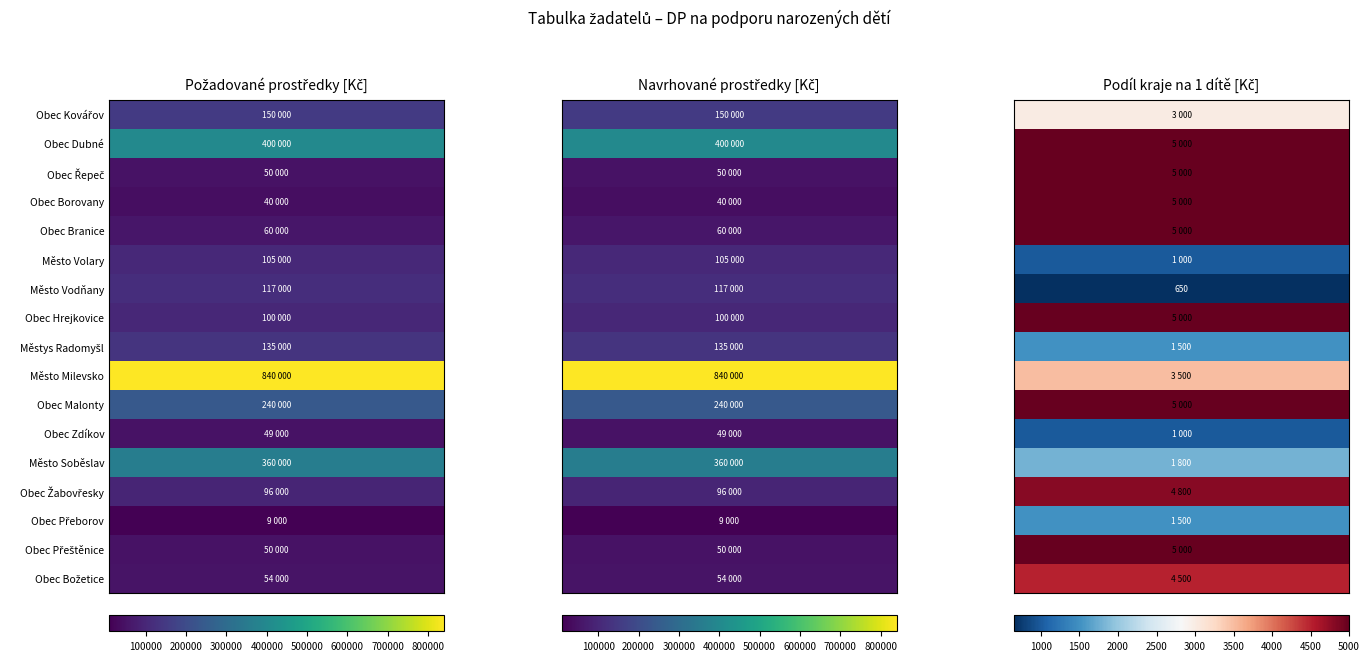

The Město Soběslav series shows 360000 at 0. True or false?

True